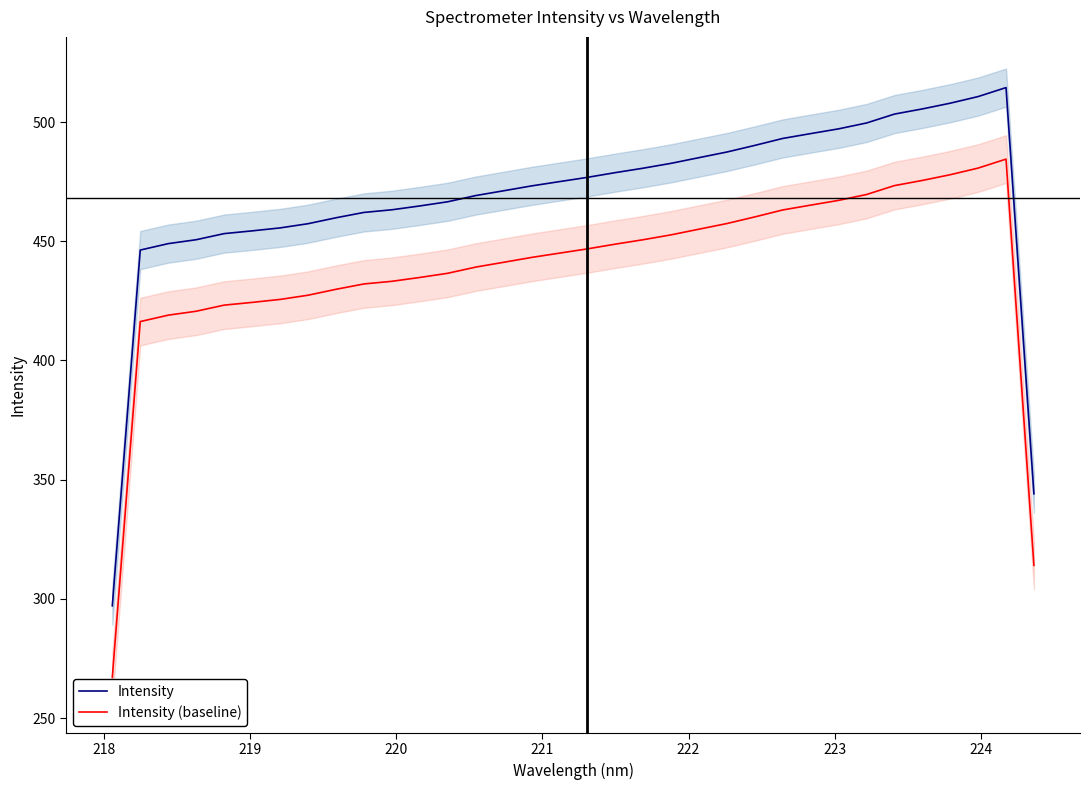

Which series has the largest total across all categories?

Intensity